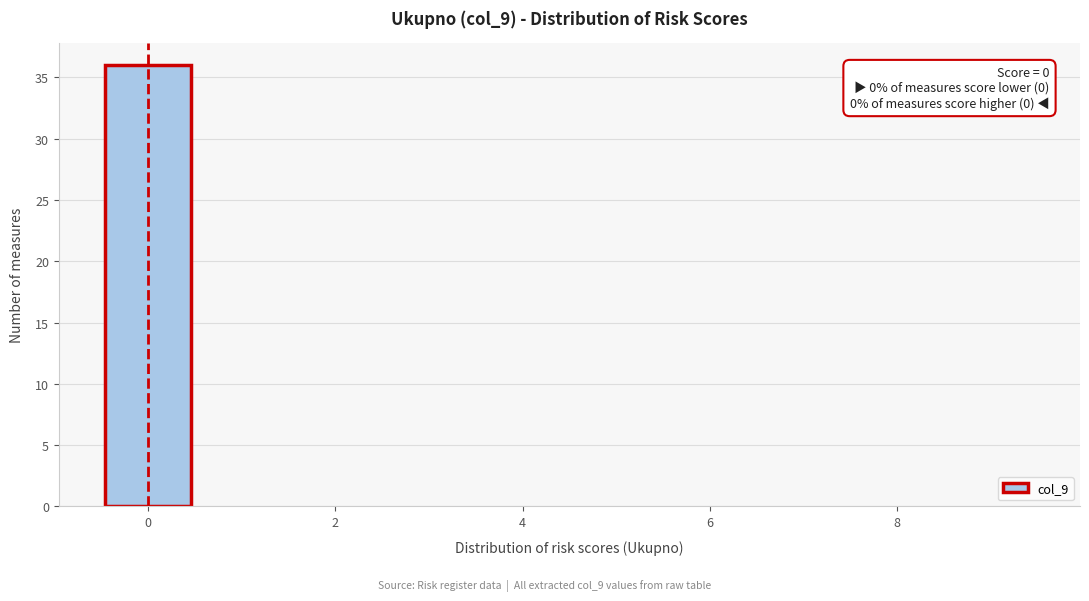

Which range on the x-axis has the tallest bar?

-0.5 to 0.5